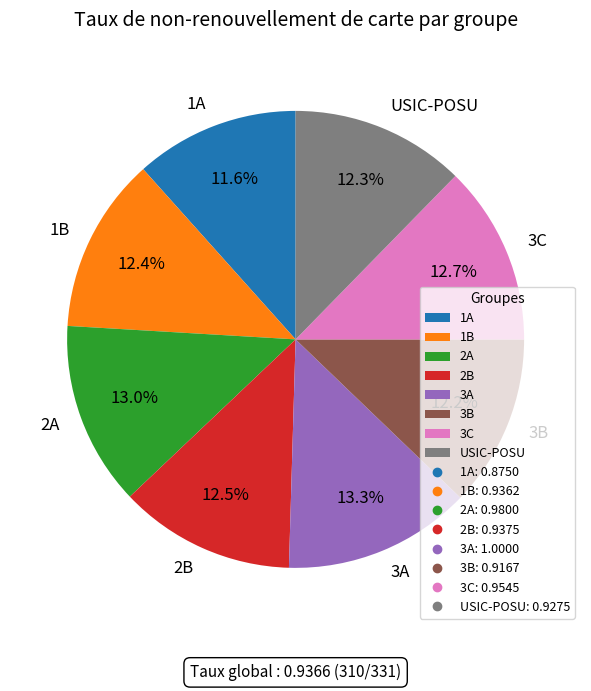

Does 2B represent more than half of the total?

No